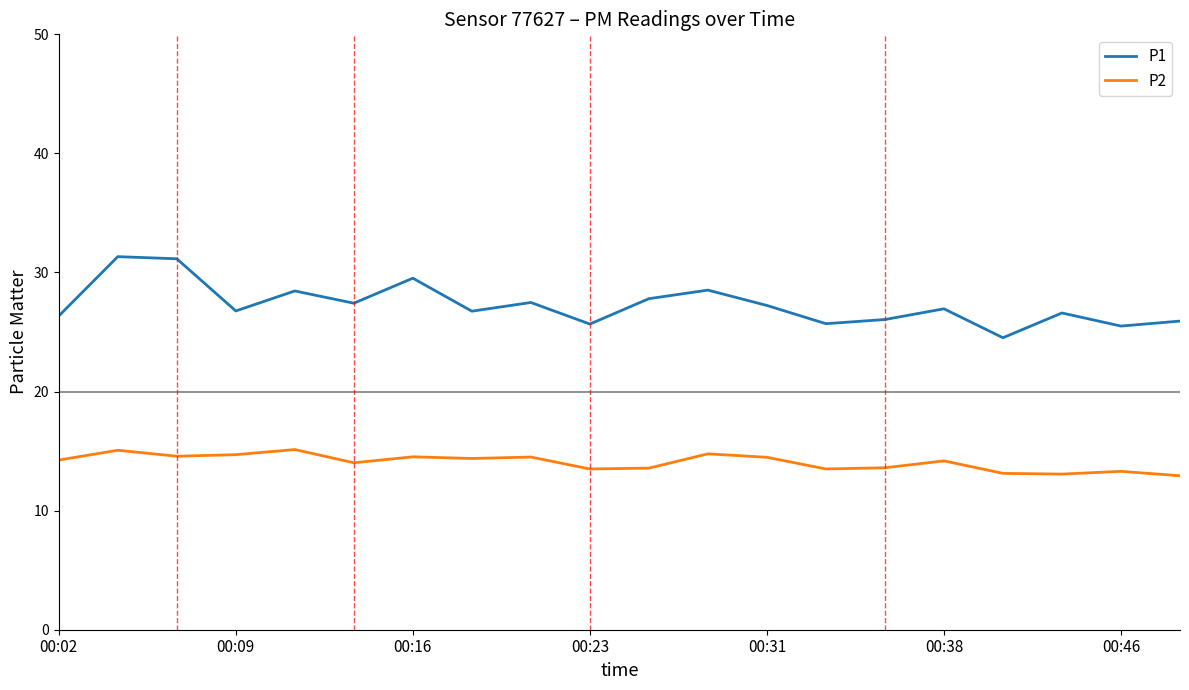

Rank the series by their average value, from highest to lowest.

P1, P2